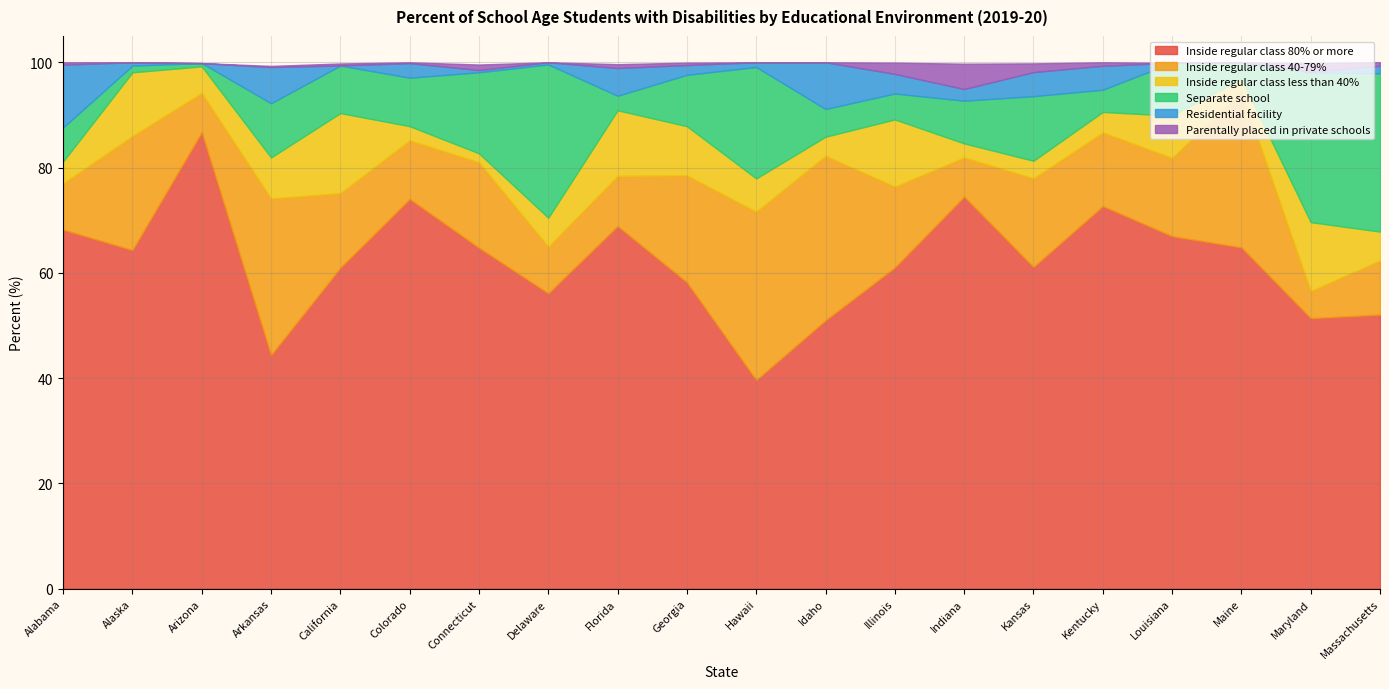

Which series has the widest spread of values?

Inside regular class 80% or more